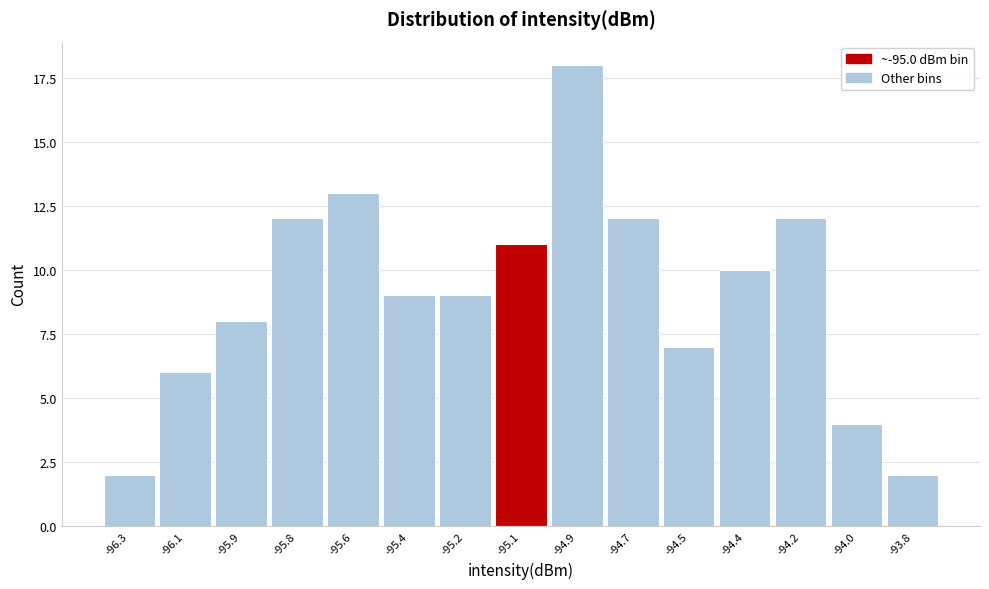

Reading right to left, what are all the values shown in this chart?

-93.8=2	-94.0=4	-94.2=12	-94.4=10	-94.5=7	-94.7=12	-94.9=18	-95.1=11	-95.2=9	-95.4=9	-95.6=13	-95.8=12	-95.9=8	-96.1=6	-96.3=2